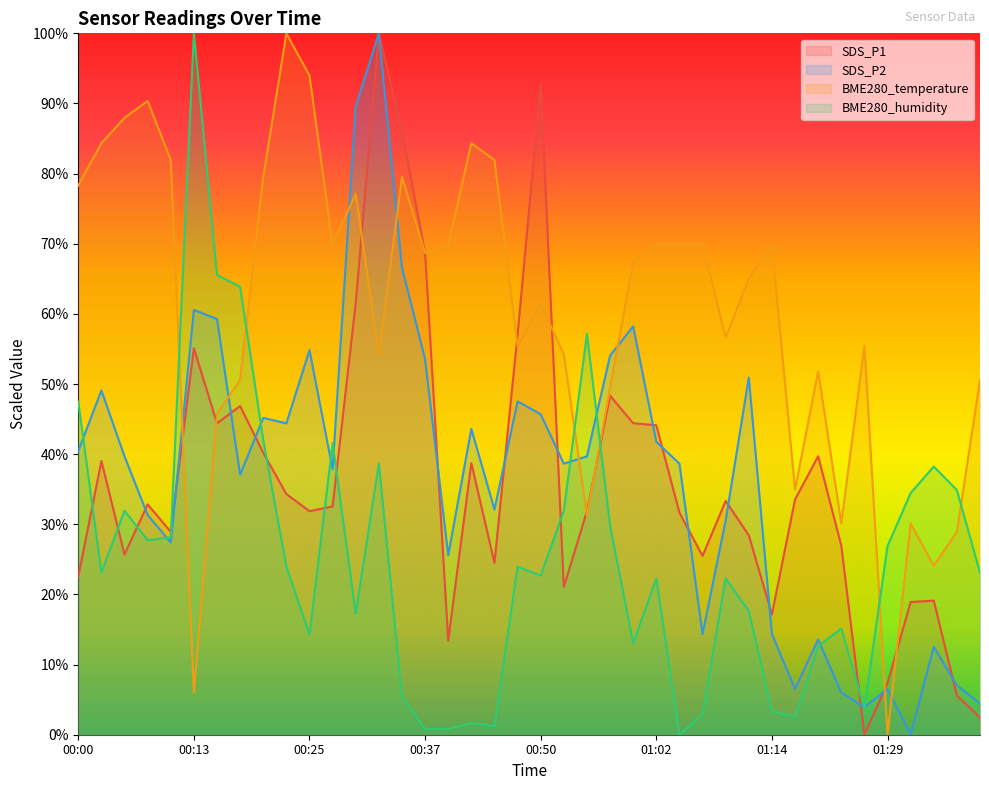

Where do BME280_temperature and SDS_P1 first cross each other?

00:10 and 00:13